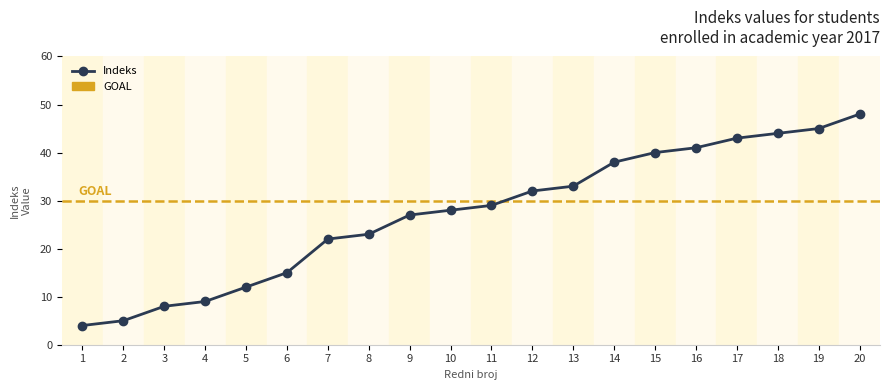

Reading right to left, what are all the values shown in this chart?

48	45	44	43	41	40	38	33	32	29	28	27	23	22	15	12	9	8	5	4